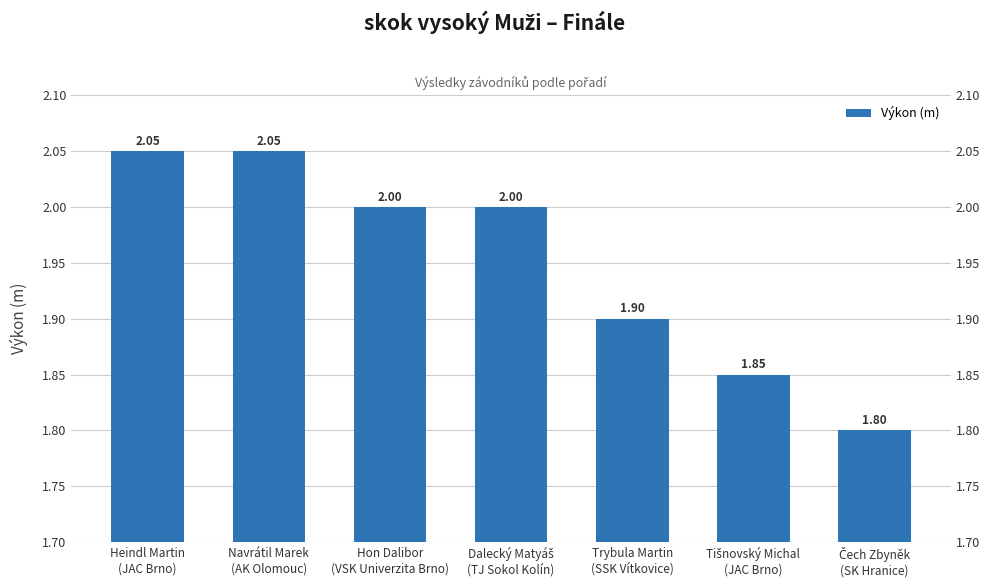

List the labels in order of value, smallest first.

Čech Zbyněk
(SK Hranice), Tišnovský Michal
(JAC Brno), Trybula Martin
(SSK Vítkovice), Hon Dalibor
(VSK Univerzita Brno), Dalecký Matyáš
(TJ Sokol Kolín), Heindl Martin
(JAC Brno), Navrátil Marek
(AK Olomouc)